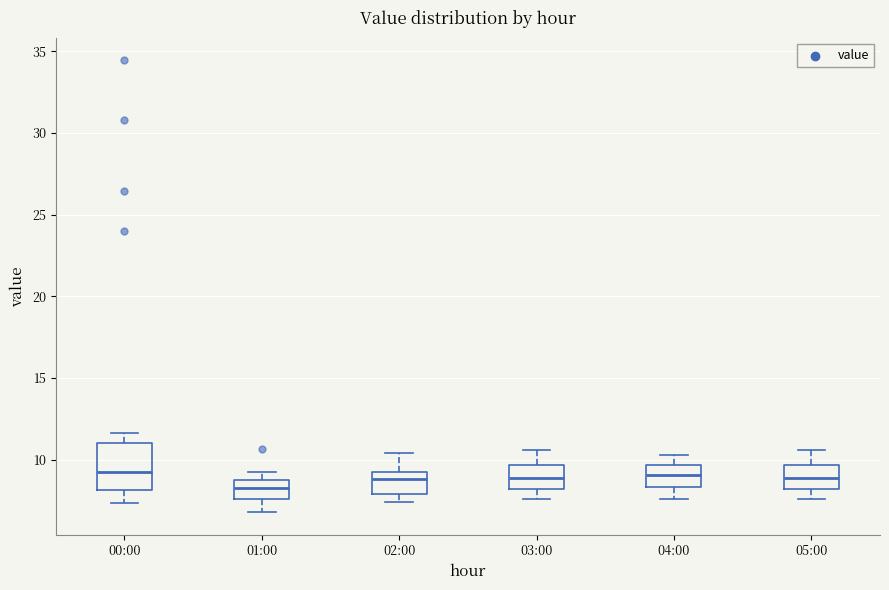

Reading left to right, transcribe this box plot: for each box, give where its median line is, the range the box spans, and where its two whiskers end, as read against the y-axis. The values are not printed on the chart, so give them approximately, as read against the axis.

00:00: median 9.5, box 8.0 to 11.0, whiskers 7.5 to 11.5
01:00: median 8.5, box 7.5 to 9.0, whiskers 7.0 to 9.0 (just above the box's upper edge)
02:00: median 9.0 (just below the box's upper edge), box 8.0 to 9.0, whiskers 7.5 to 10.5
03:00: median 9.0, box 8.0 to 9.5, whiskers 7.5 to 10.5
04:00: median 9.0, box 8.5 to 9.5, whiskers 7.5 to 10.5
05:00: median 9.0, box 8.0 to 9.5, whiskers 7.5 to 10.5